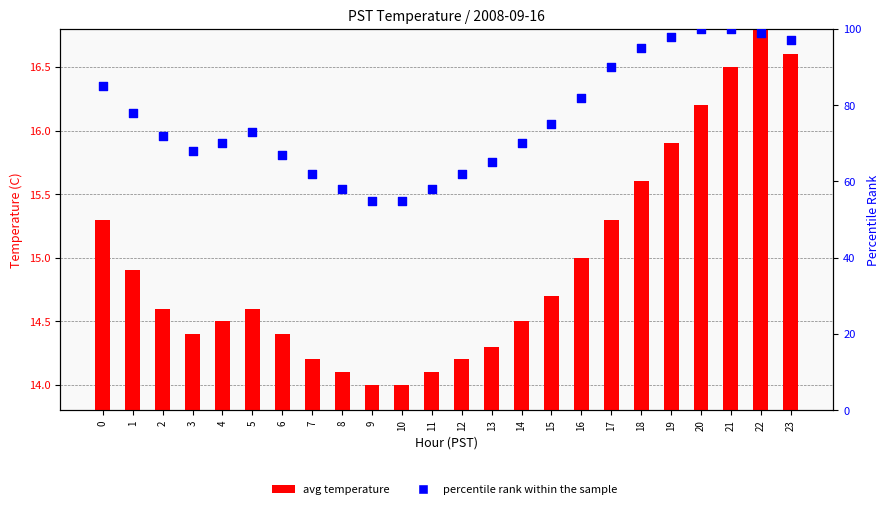

Which series contains the lowest Y value?

avg temperature